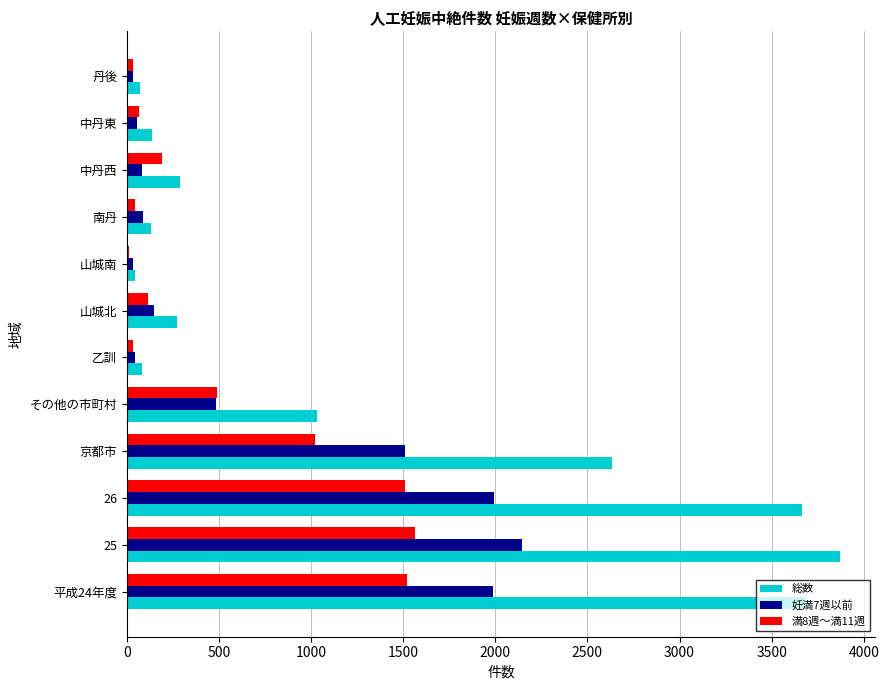

What is the total value across all series at 中丹西?

563